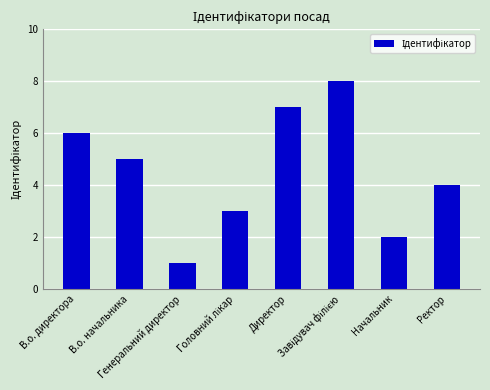

Count the number of data series in this chart.

1